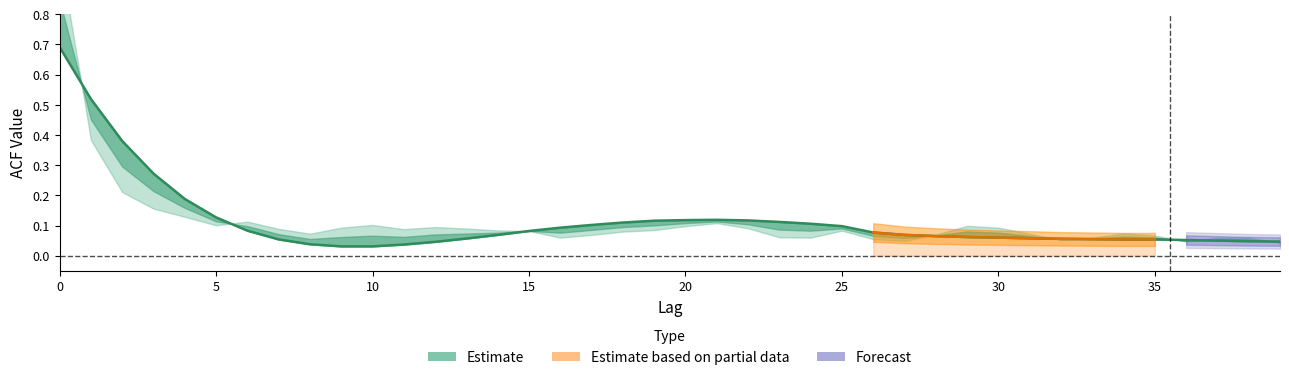

Reading left to right, what are all the values shown in this chart?

0=0.7	1=0.5	2=0.4	3=0.3	4=0.2	5=0.1	6=0.1	7=0.1	8=0.0	9=0.0	10=0.0	11=0.0	12=0.0	13=0.1	14=0.1	15=0.1	16=0.1	17=0.1	18=0.1	19=0.1	20=0.1	21=0.1	22=0.1	23=0.1	24=0.1	25=0.1	26=0.1	27=0.1	28=0.1	29=0.1	30=0.1	31=0.1	32=0.1	33=0.1	34=0.1	35=0.1	36=0.1	37=0.1	38=0.0	39=0.0